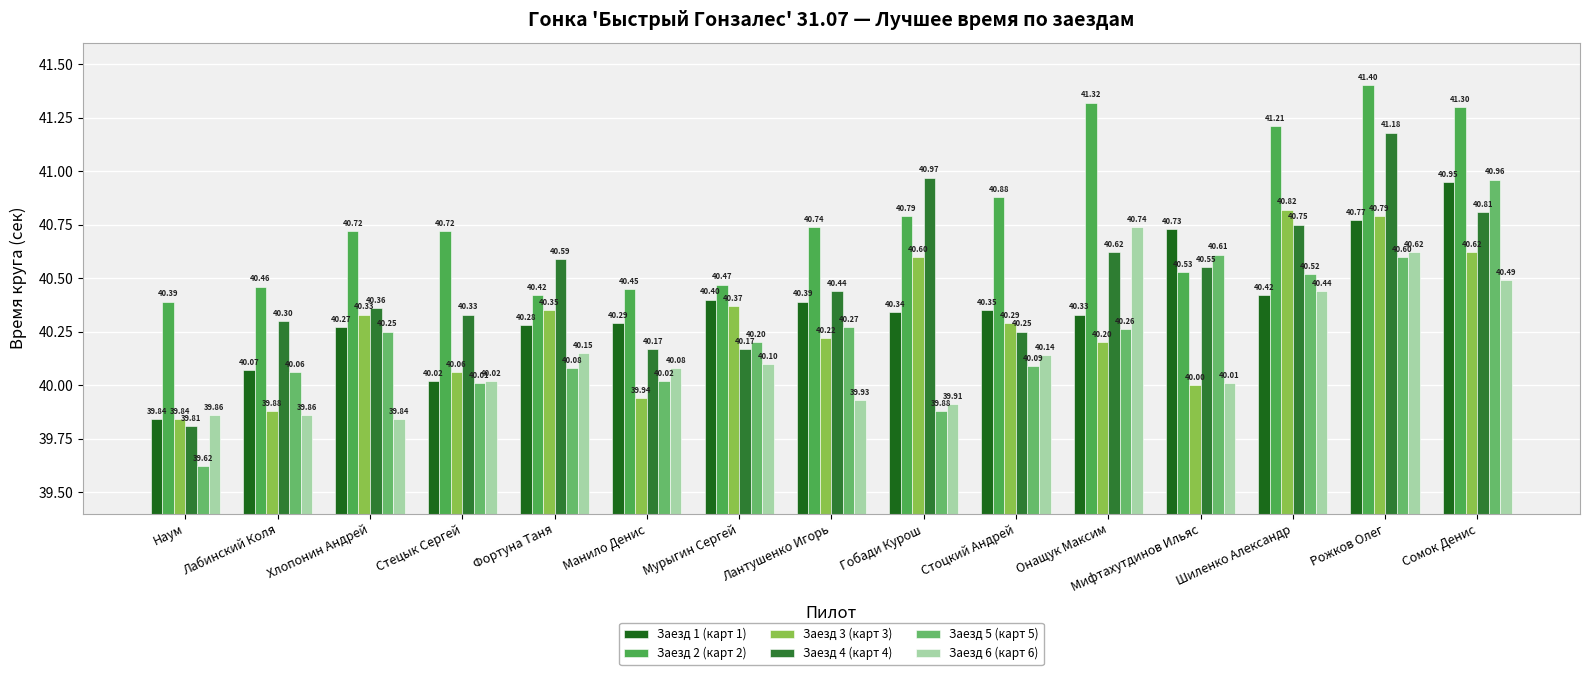

Reading right to left, list all the values displayed in this chart.

Заезд 1 (карт 1): 41.0	40.8	40.4	40.7	40.3	40.4	40.3	40.4	40.4	40.3	40.3	40.0	40.3	40.1	39.8
Заезд 2 (карт 2): 41.3	41.4	41.2	40.5	41.3	40.9	40.8	40.7	40.5	40.5	40.4	40.7	40.7	40.5	40.4
Заезд 3 (карт 3): 40.6	40.8	40.8	40.0	40.2	40.3	40.6	40.2	40.4	39.9	40.4	40.1	40.3	39.9	39.8
Заезд 4 (карт 4): 40.8	41.2	40.8	40.5	40.6	40.2	41.0	40.4	40.2	40.2	40.6	40.3	40.4	40.3	39.8
Заезд 5 (карт 5): 41.0	40.6	40.5	40.6	40.3	40.1	39.9	40.3	40.2	40.0	40.1	40.0	40.2	40.1	39.6
Заезд 6 (карт 6): 40.5	40.6	40.4	40.0	40.7	40.1	39.9	39.9	40.1	40.1	40.1	40.0	39.8	39.9	39.9